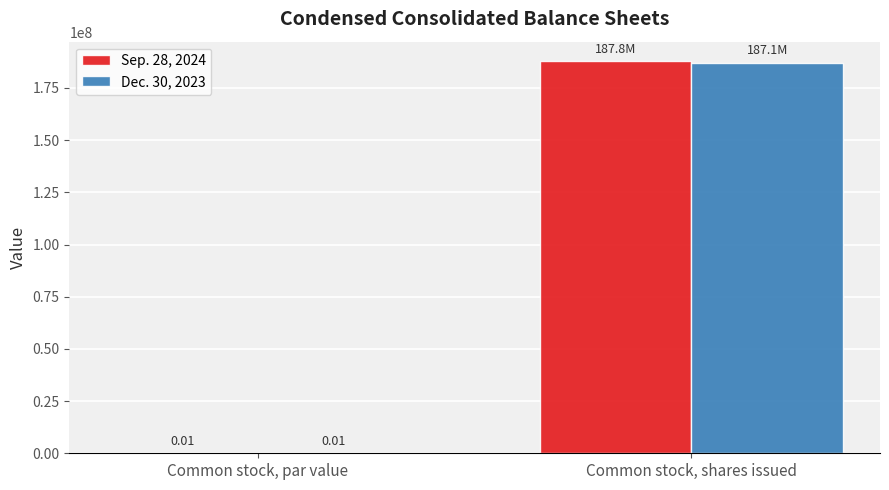

What are all the series names shown in the legend?

Sep. 28, 2024, Dec. 30, 2023